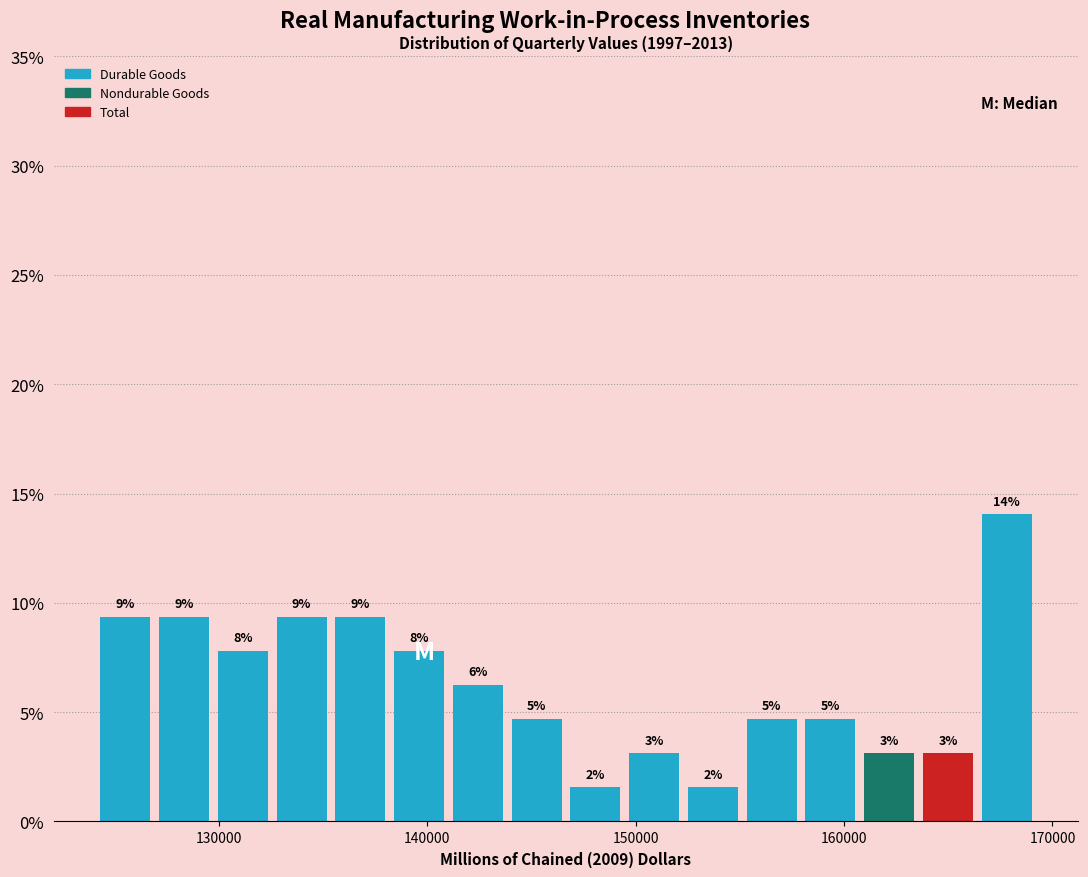

Around what value on the x-axis is the tallest bar? Give the approximate position of its centre, as read against the axis.

168000